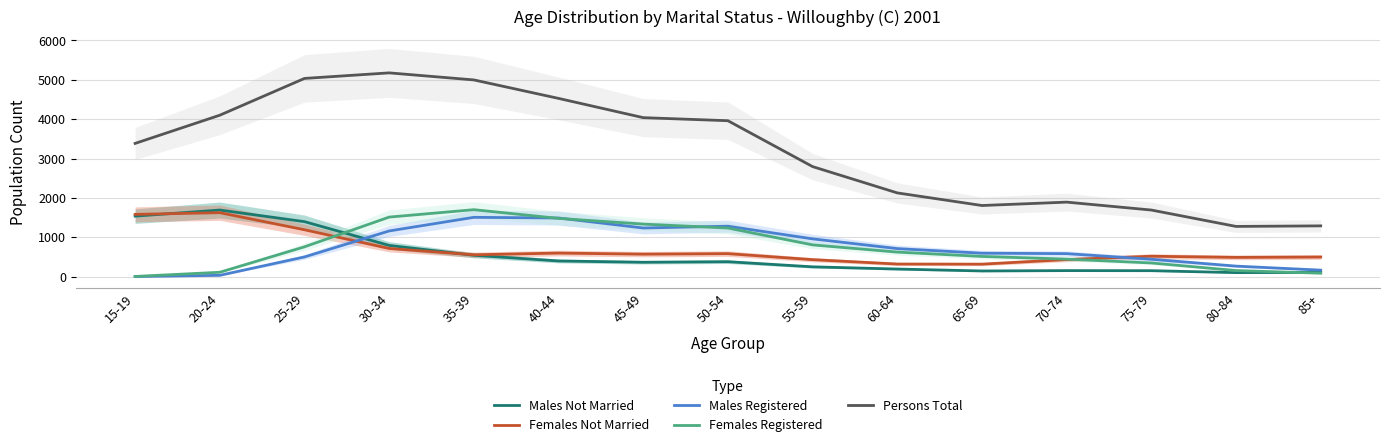

True or false: Females Registered has more than 0 interior local peaks.

True